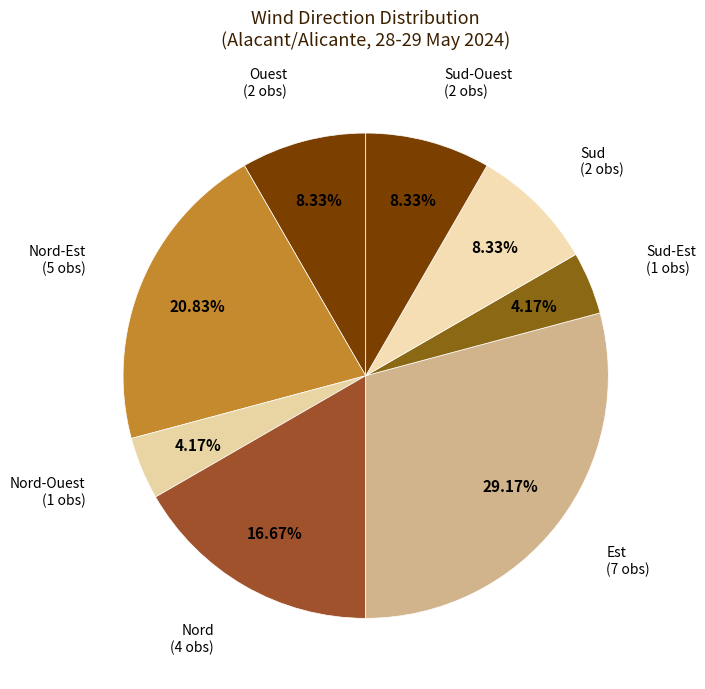

Count the number of slices in the pie.

8